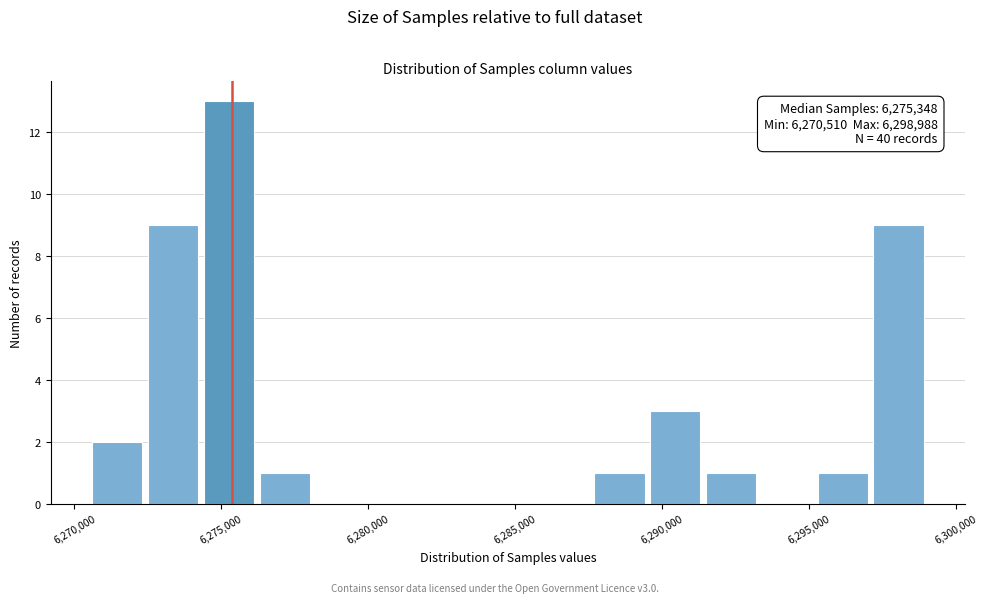

Around what value on the x-axis is the tallest bar? Give the approximate position of its centre, as read against the axis.

6275500